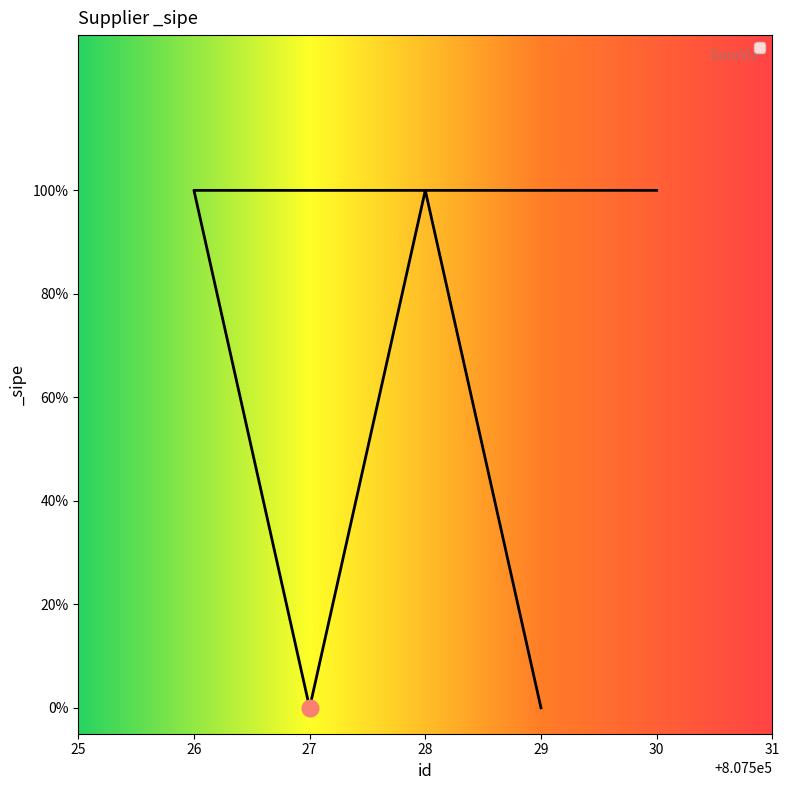

How many lines are shown in the chart?

1